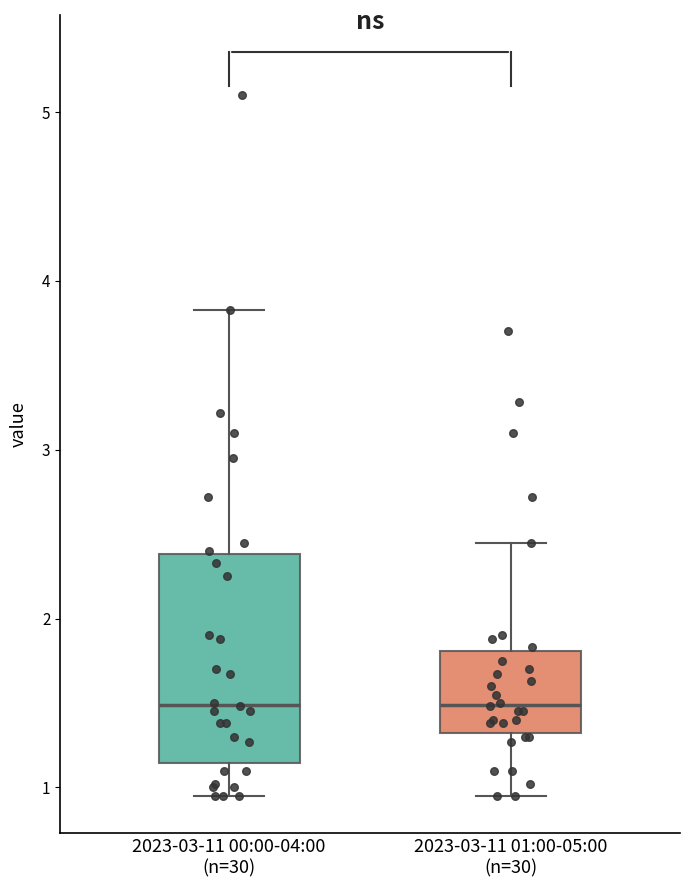

Reading left to right, read every box against the y-axis: the position of its median line, the range the box covers, and the ends of its whiskers. The values are not printed on the chart, so give them approximately, as read against the axis.

2023-03-11 00:00-04:00 (n=30): median 1.5, box 1.1 to 2.4, whiskers 1.0 to 3.8
2023-03-11 01:00-05:00 (n=30): median 1.5, box 1.3 to 1.8, whiskers 1.0 to 2.5